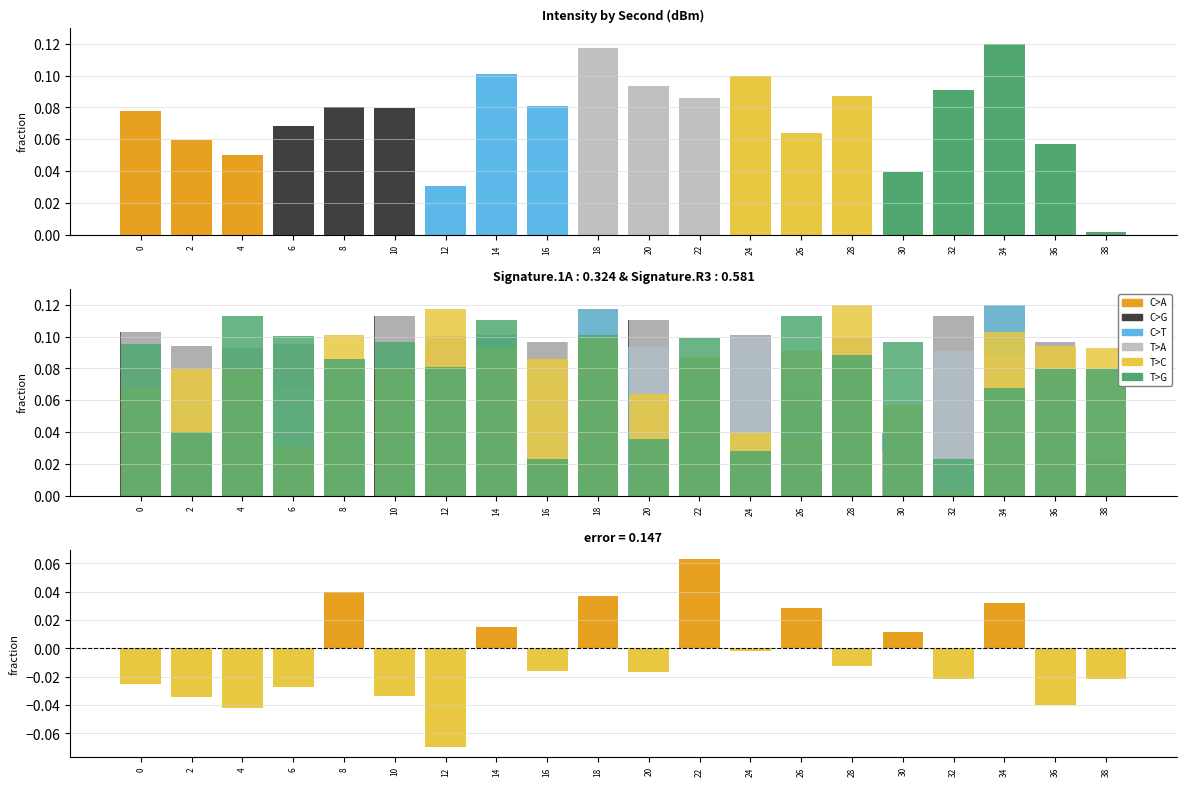

Which label corresponds to the largest value in the chart?

34